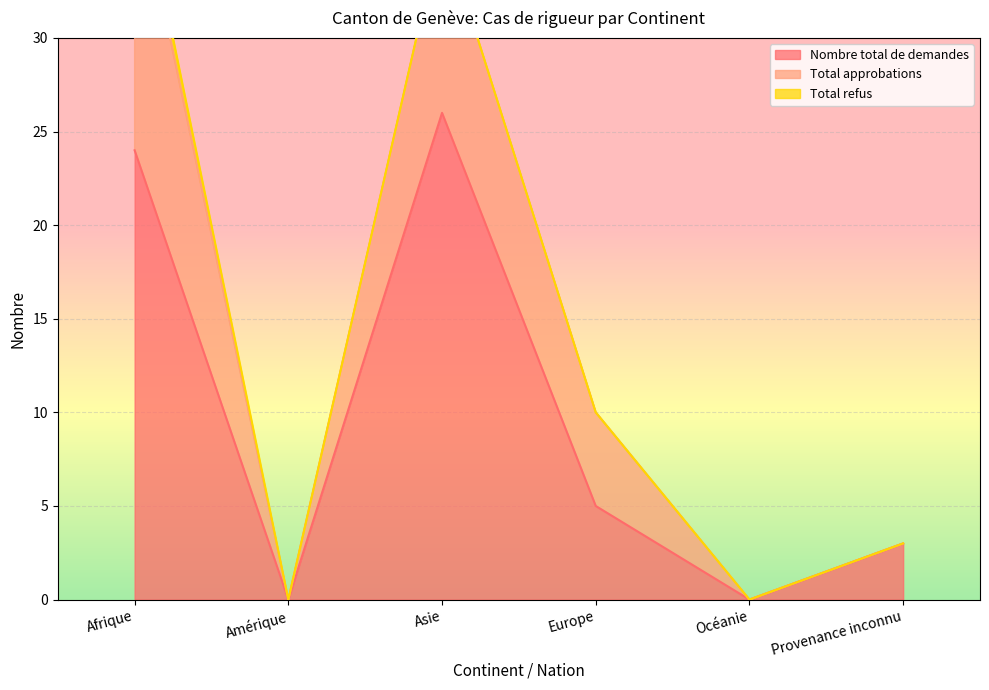

How many interior local peaks does the Total approbations series have?

1